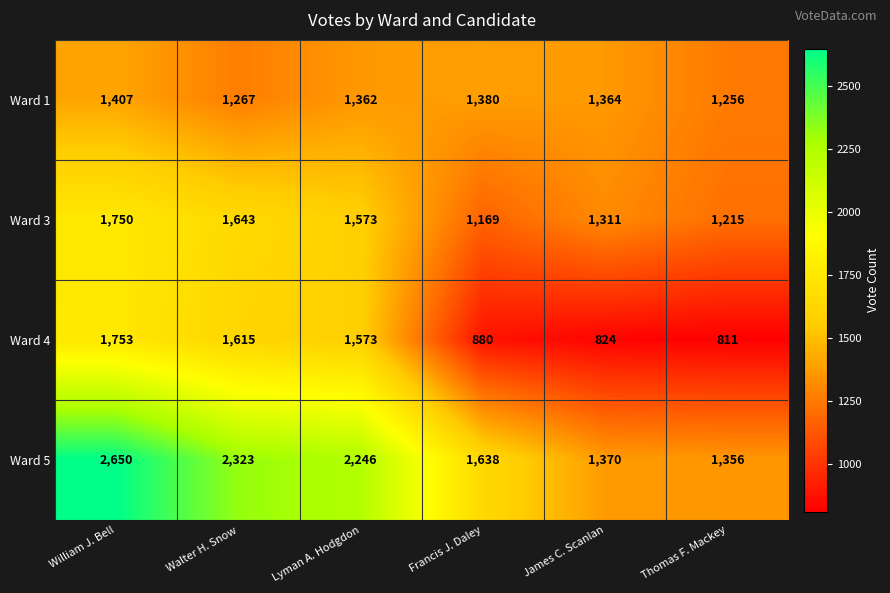

True or false: Ward 4 has a value of 1615 at Walter H. Snow.

True